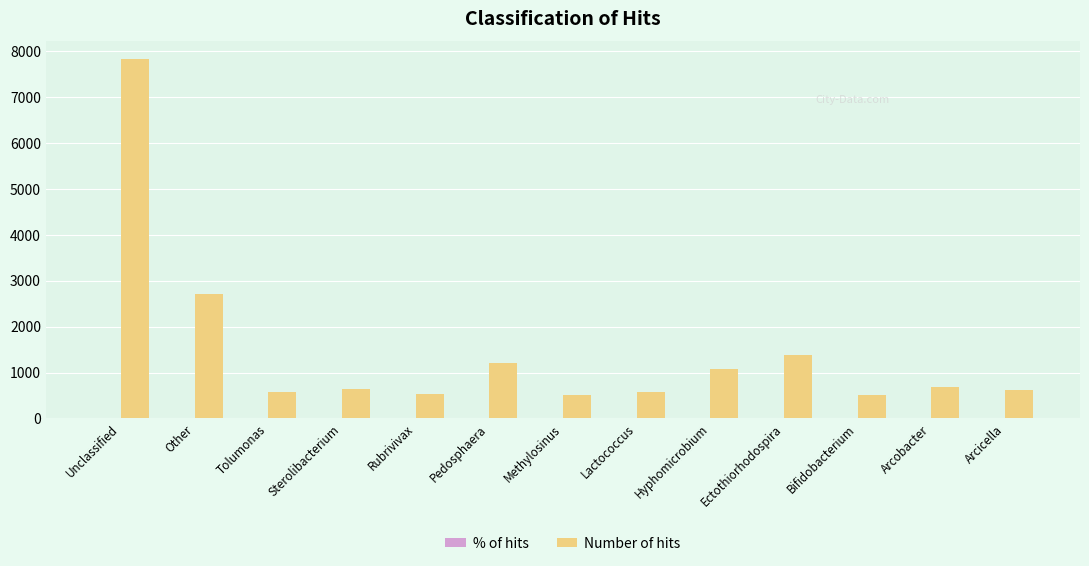

Are the bars grouped side by side (vs. stacked)?

Yes